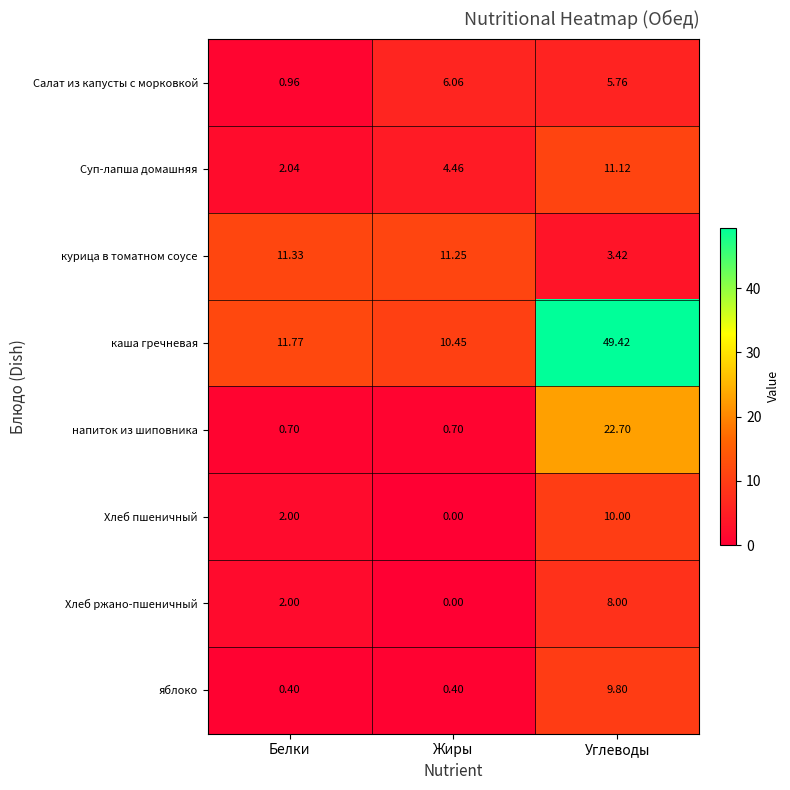

Which series has the largest range (max minus min)?

каша гречневая